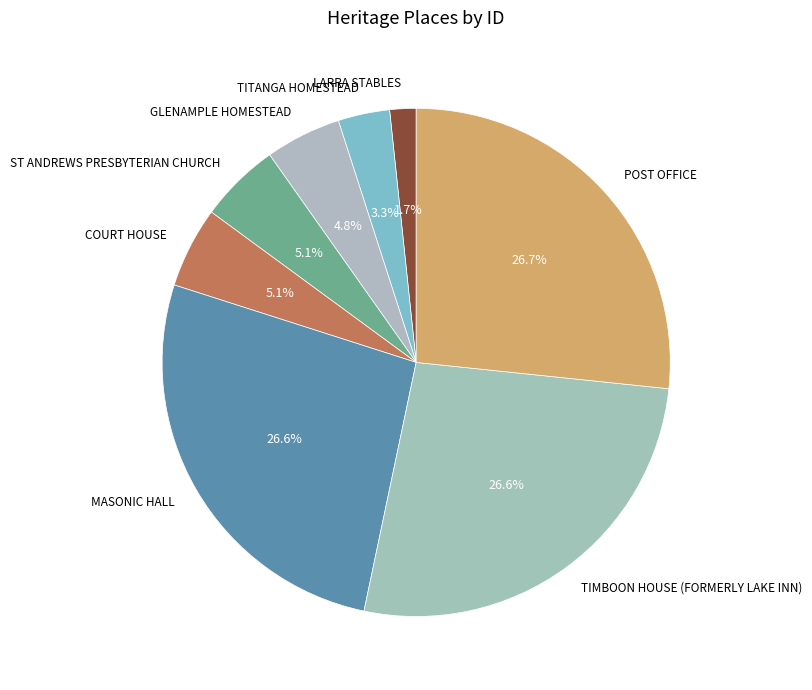

Is ST ANDREWS PRESBYTERIAN CHURCH the majority of the pie?

No